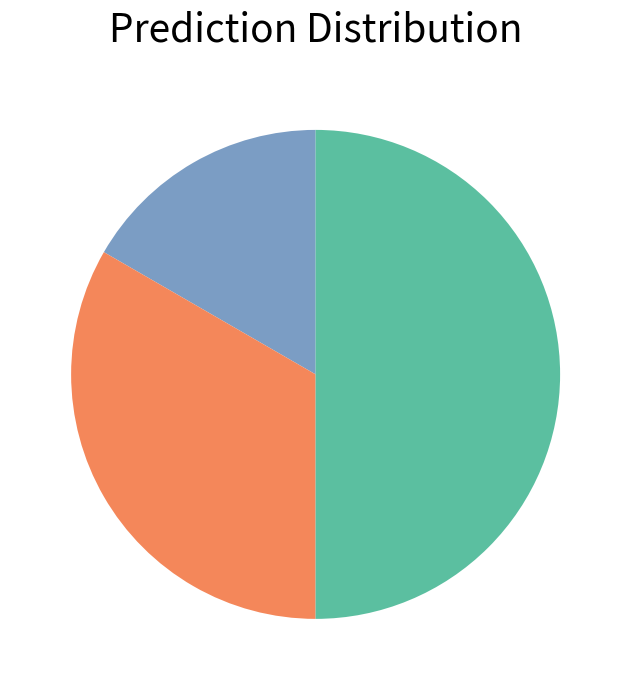

Is there a majority slice in this chart?

No